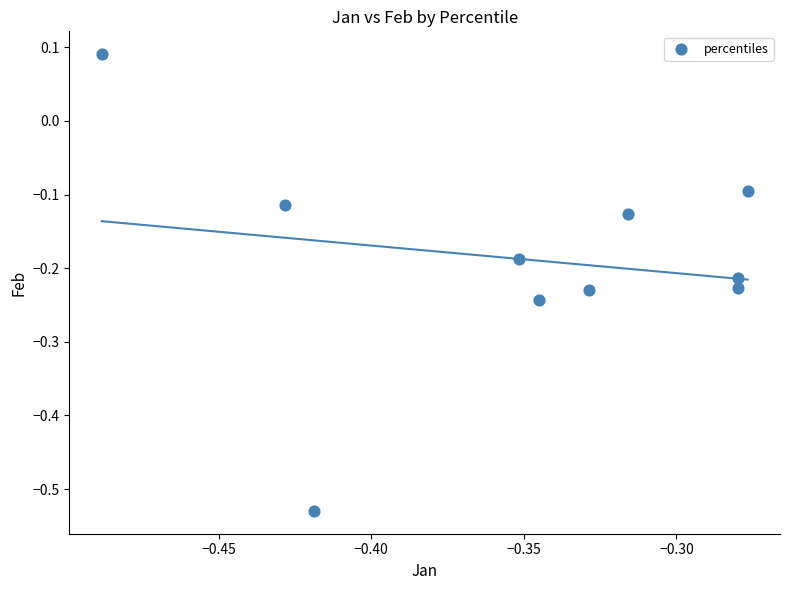

What is the average X value?

-0.4